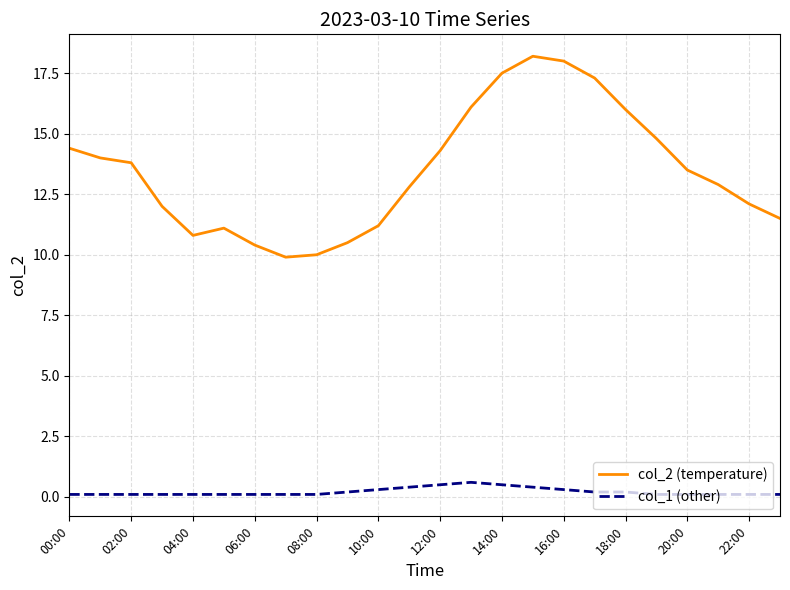

What is the greatest value displayed?

18.2